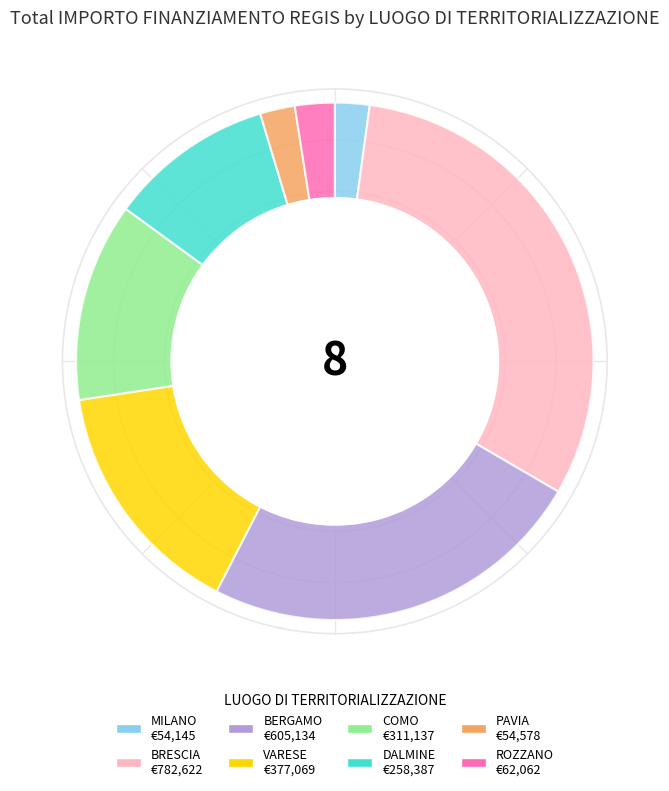

Which category has the biggest portion of the pie?

BRESCIA